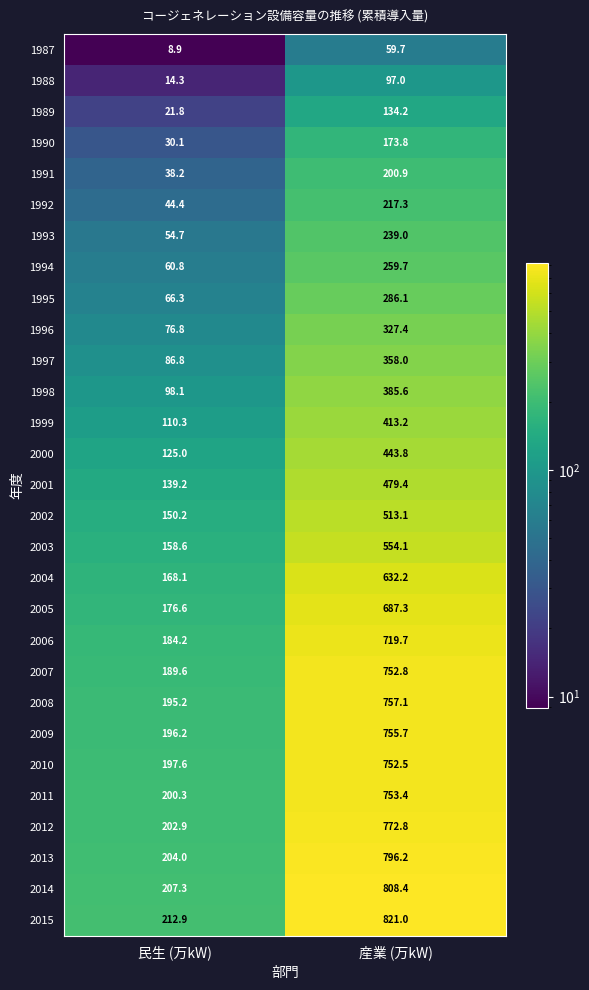

At 民生 (万kW), list the series in order from largest to smallest.

2015, 2014, 2013, 2012, 2011, 2010, 2009, 2008, 2007, 2006, 2005, 2004, 2003, 2002, 2001, 2000, 1999, 1998, 1997, 1996, 1995, 1994, 1993, 1992, 1991, 1990, 1989, 1988, 1987